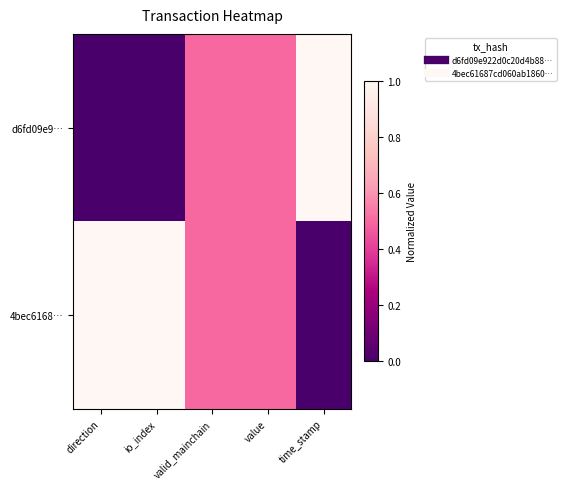

List the series in order of their peak value, lowest first.

d6fd09e9…, 4bec6168…